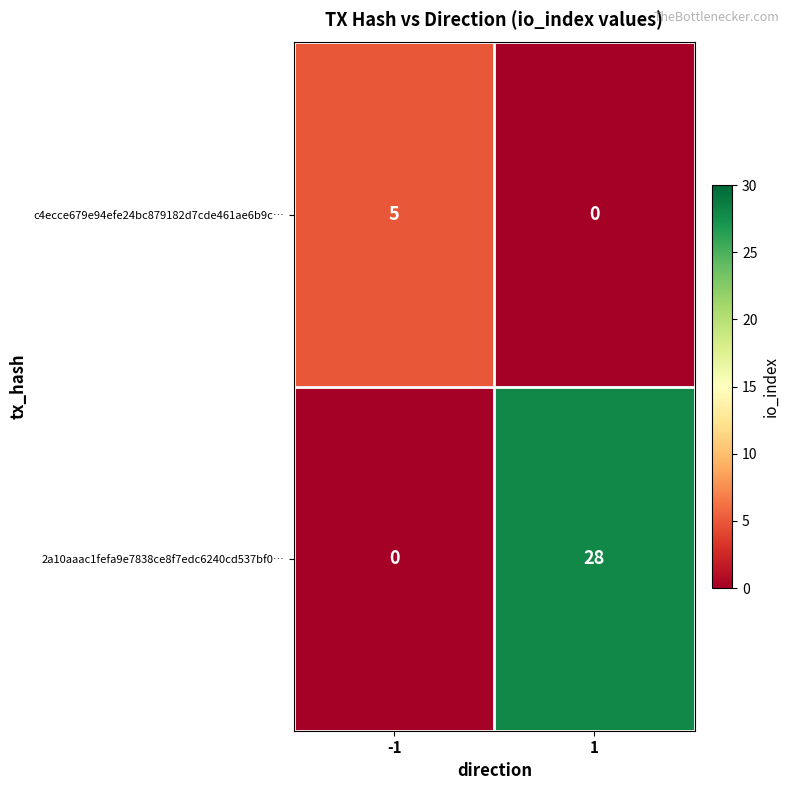

The value of c4ecce679e94efe24bc879182d7cde461ae6b9c… at 1 is -2. True or false?

False